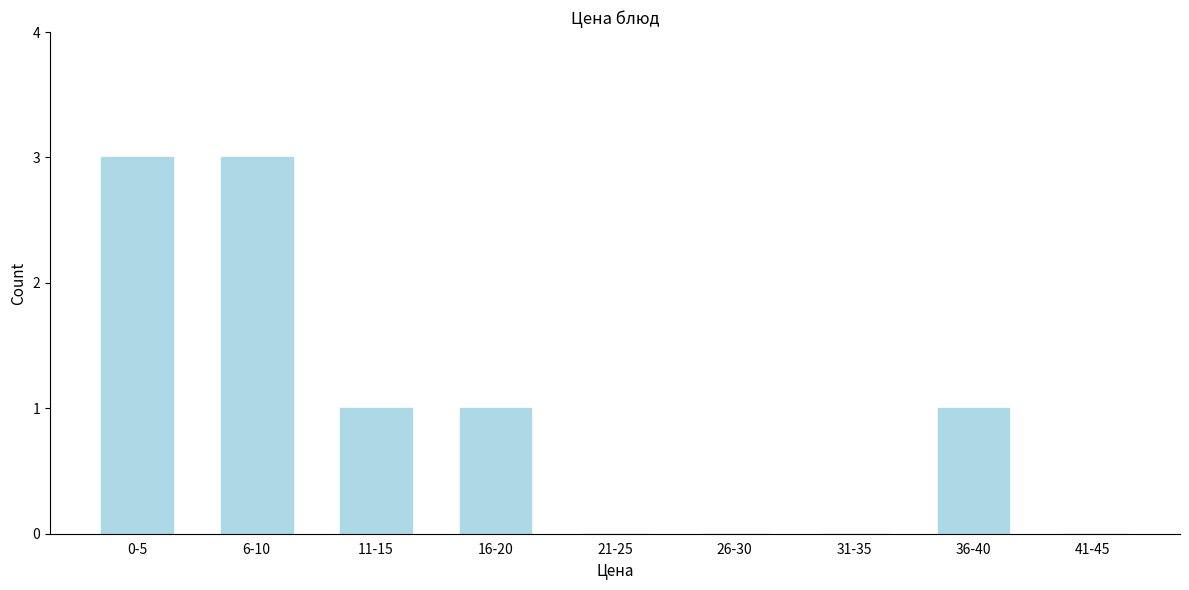

Reading left to right, transcribe all the data shown in this chart.

0-5=3	6-10=3	11-15=1	16-20=1	21-25=0	26-30=0	31-35=0	36-40=1	41-45=0